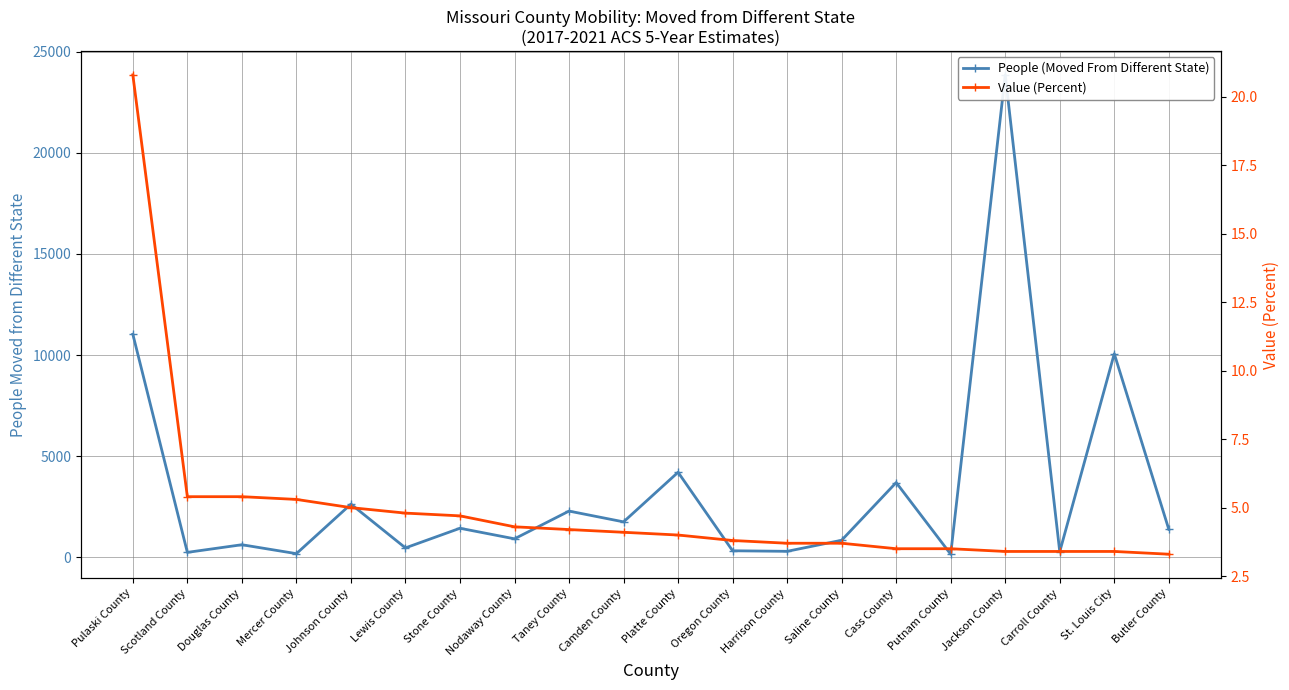

How many interior local peaks does the People (Moved From Different State) series have?

8